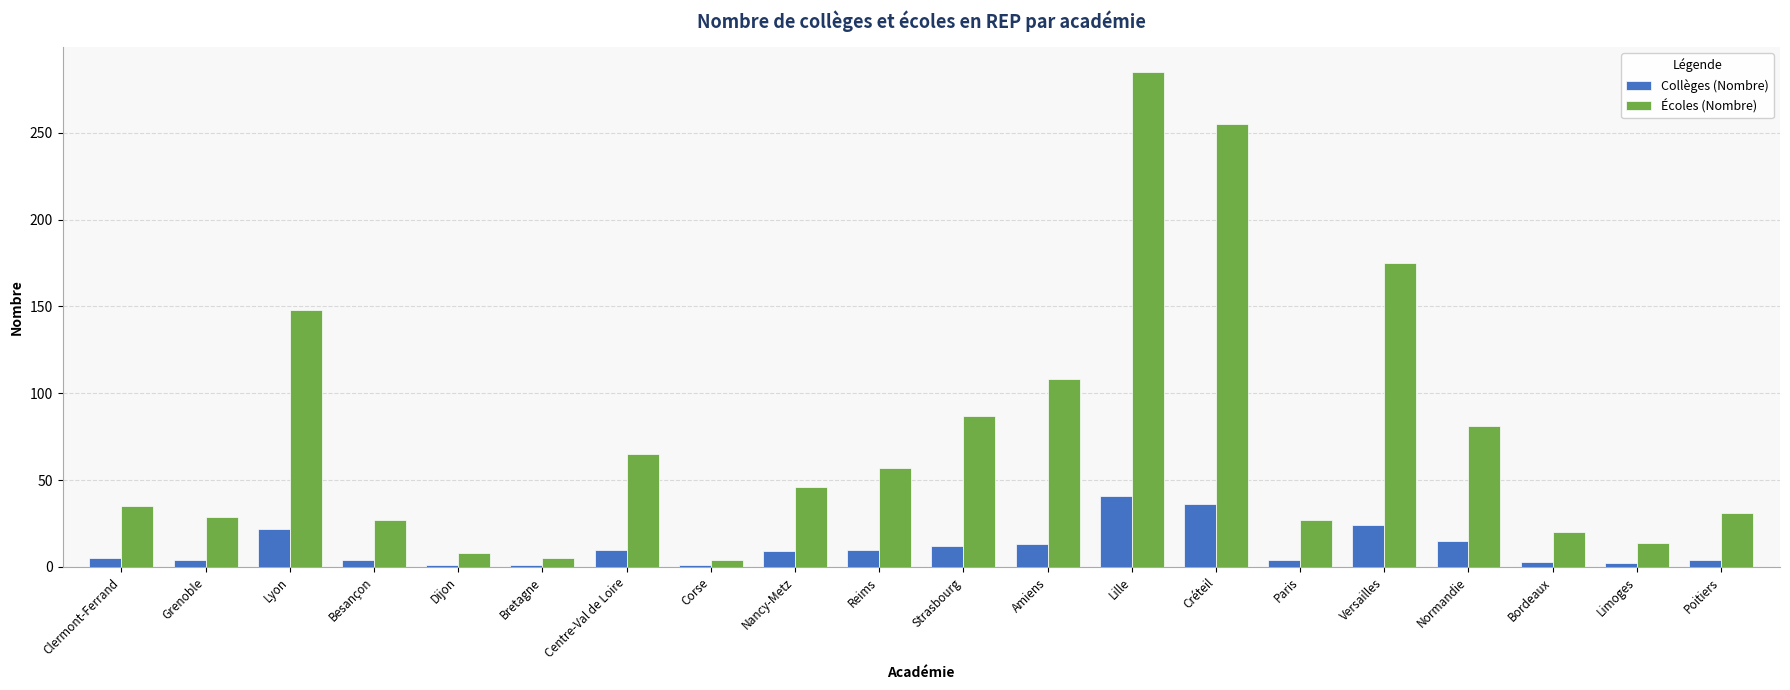

List the series in order of their overall mean, lowest first.

Collèges (Nombre), Écoles (Nombre)